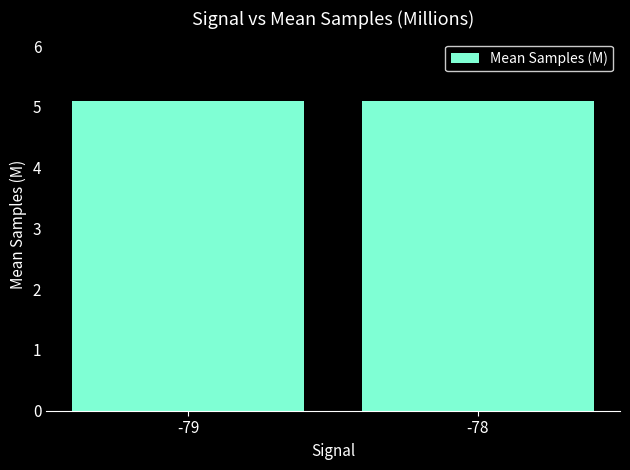

What is the minimum value shown in the chart?

5.1